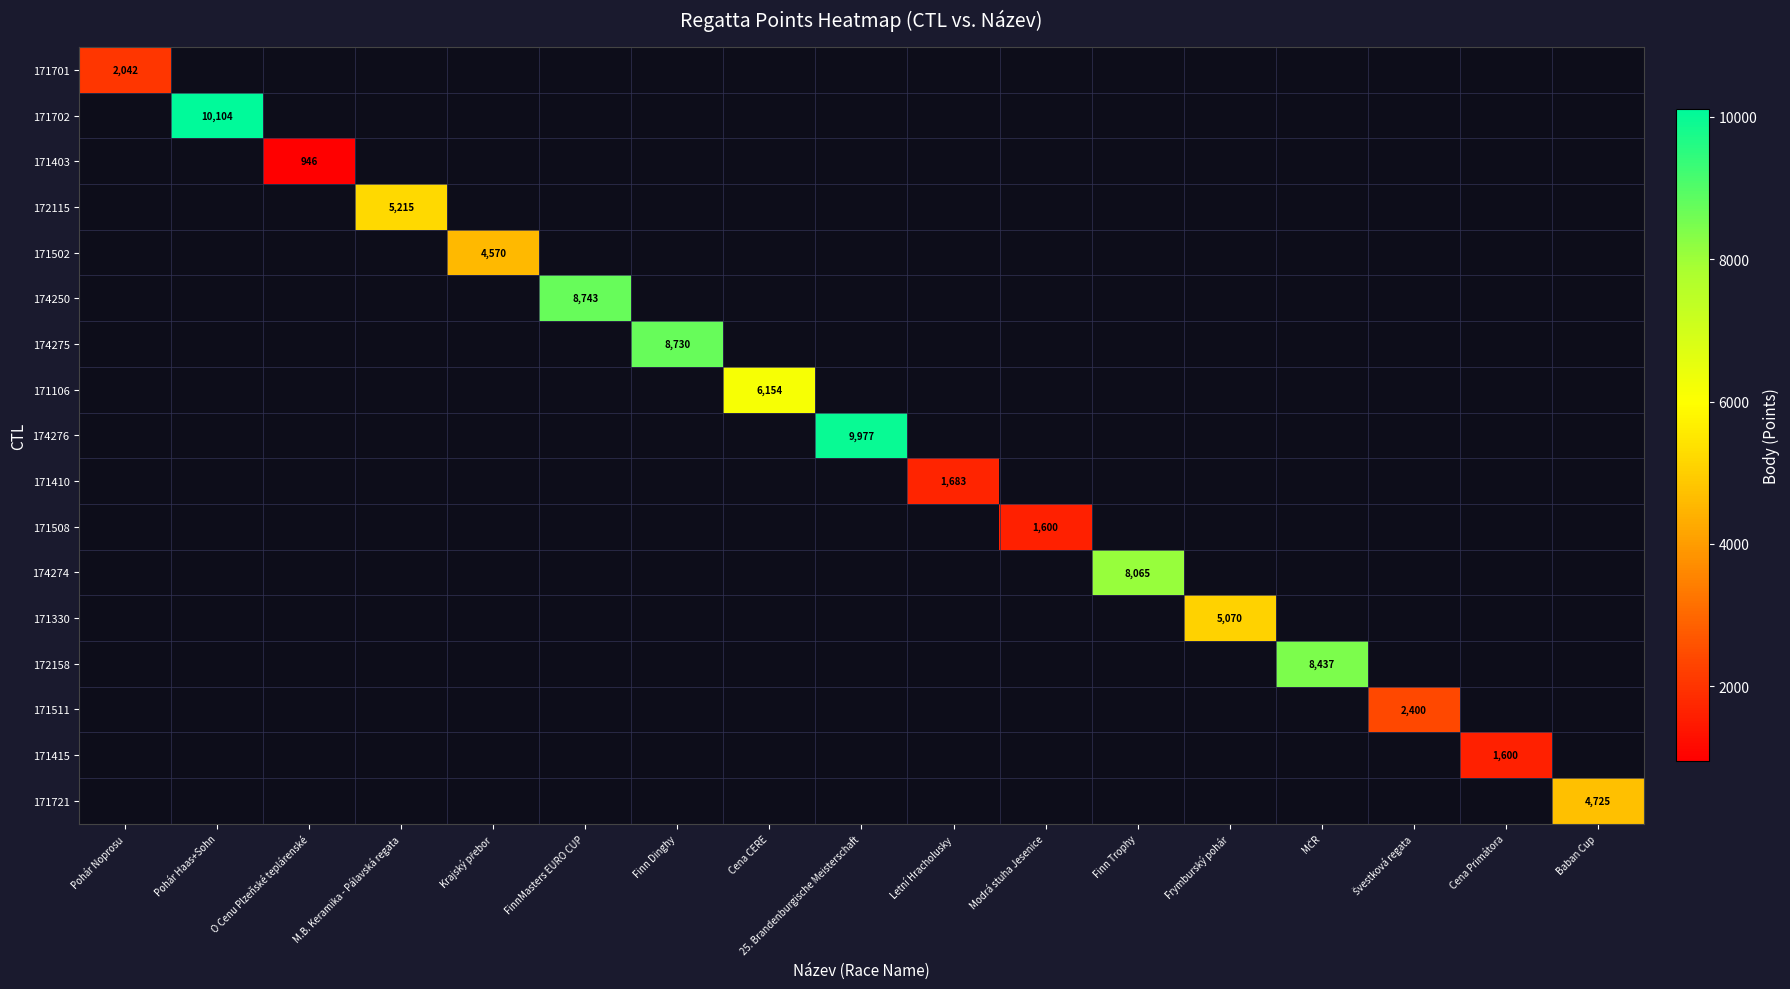

True or false: 171403 has a value of 277.7 at O Cenu Plzeňské teplárenské.

False